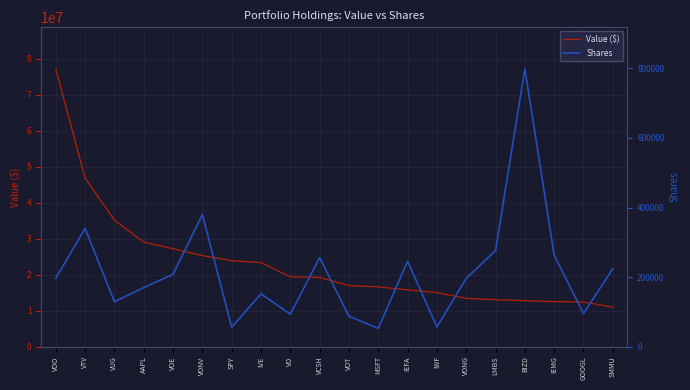

What is the approximate value of Shares at IEMG, to the nearest 100?

263000